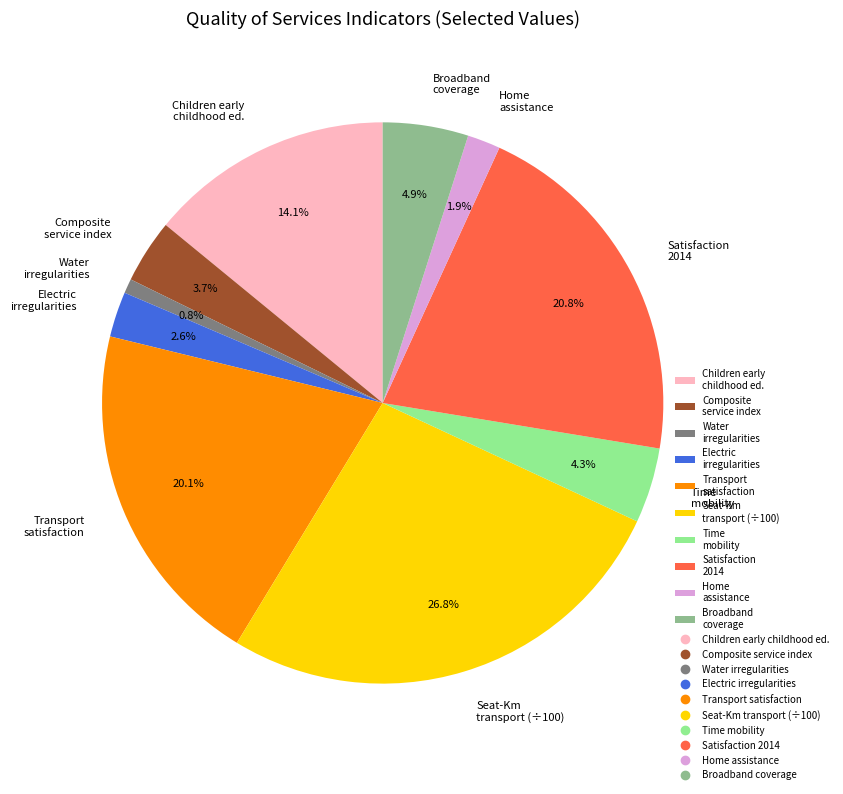

Count the number of slices in the pie.

10